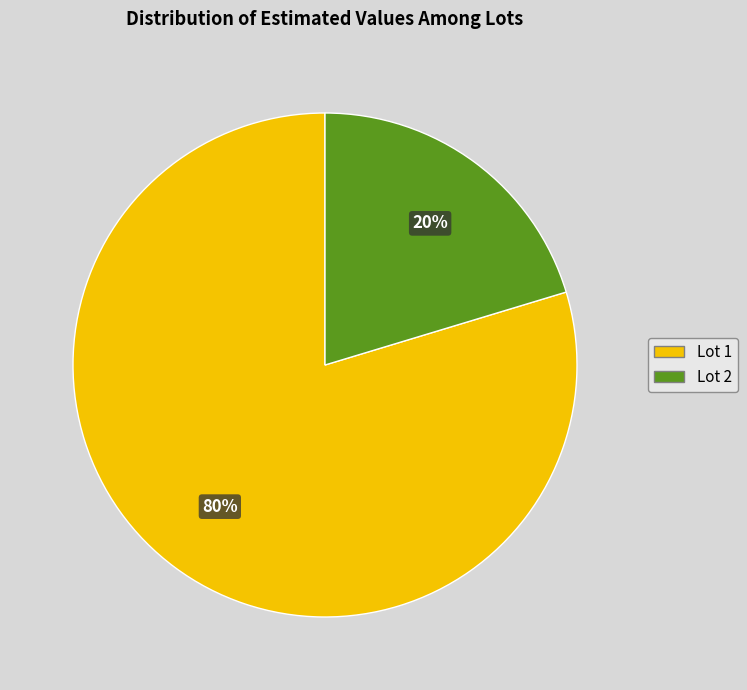

Which category has the smallest portion of the pie?

Lot 2